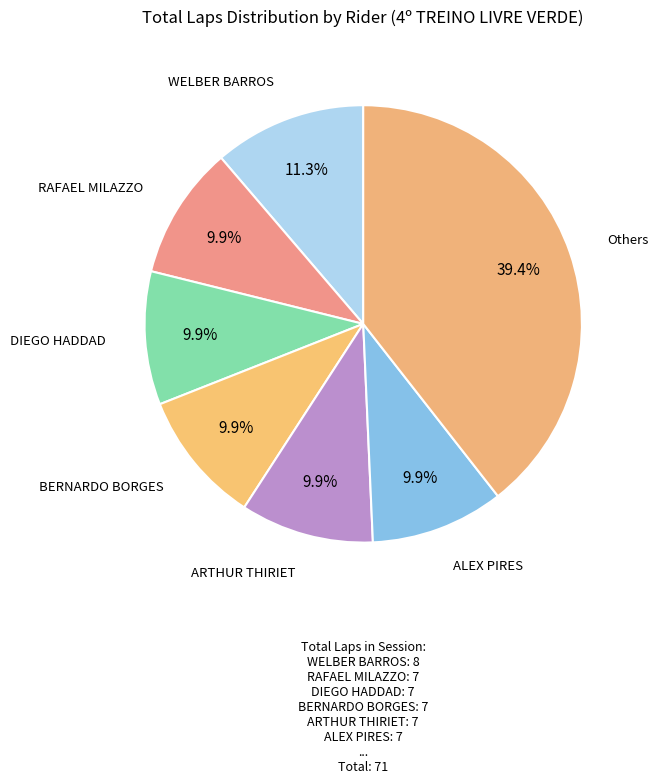

What is the ratio of the value at WELBER BARROS to the value at ALEX PIRES?

1.1